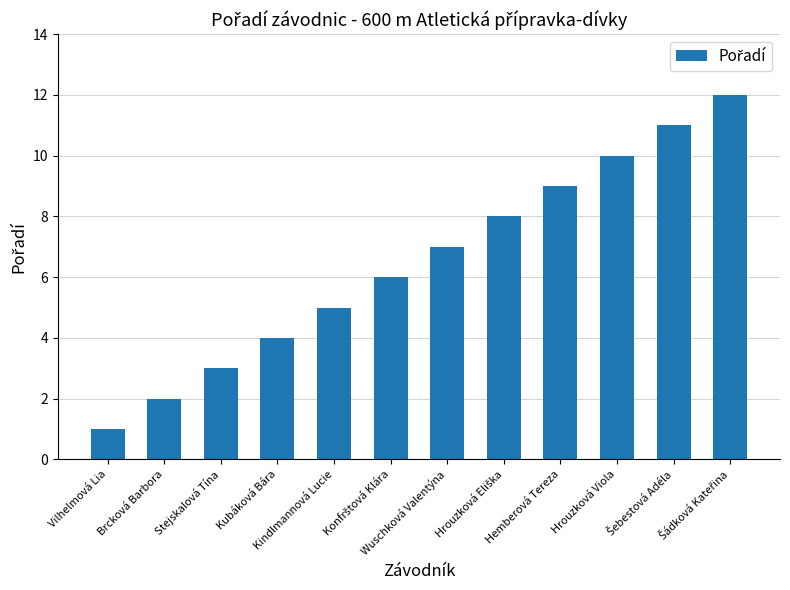

Is it true that the value at Vilhelmová Lia is 1?

True